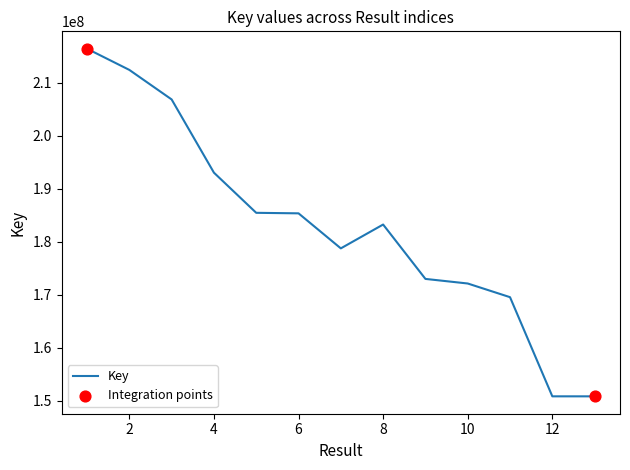

What is the maximum value shown in the chart?

216392038